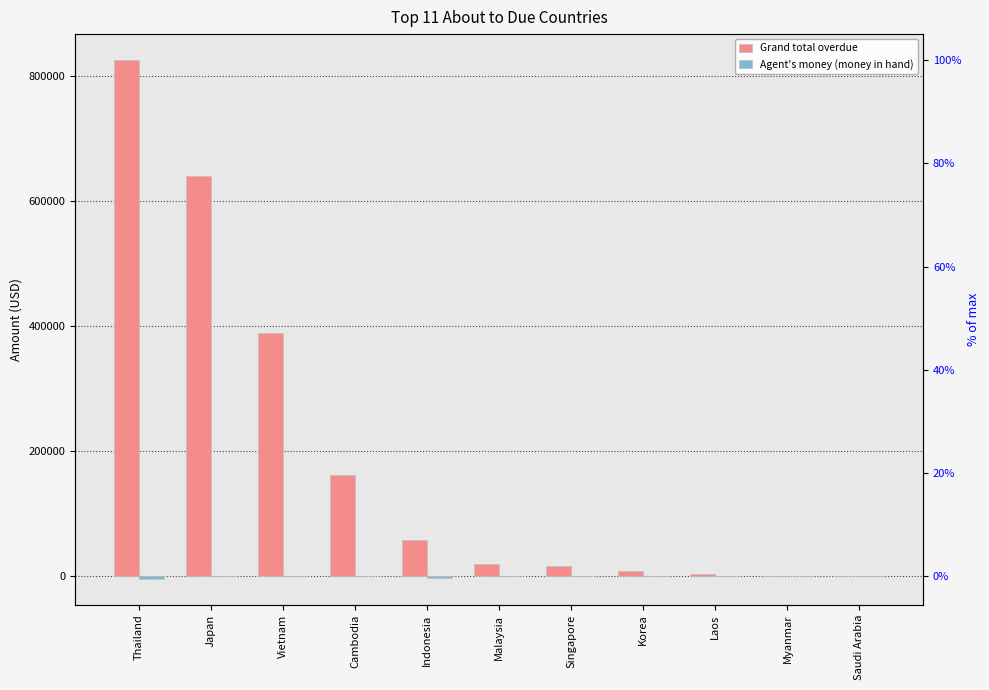

Count the number of data series in this chart.

2